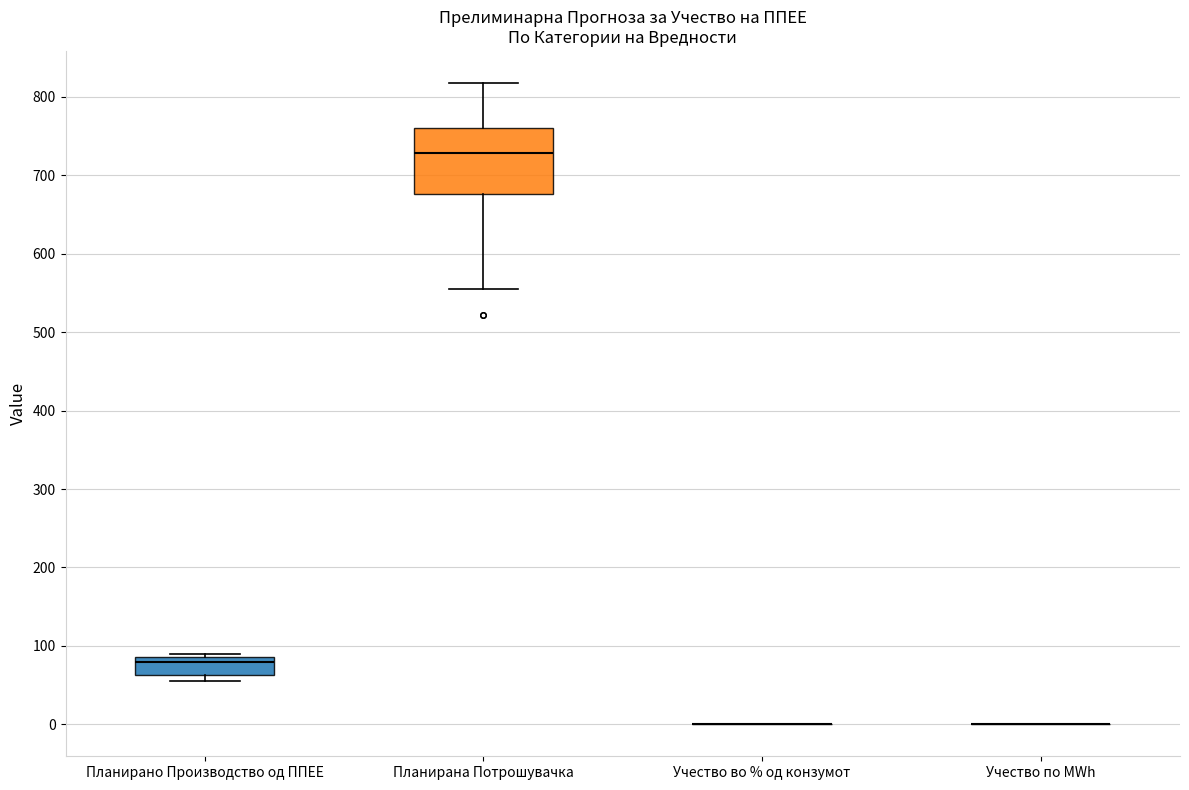

Reading left to right, read every box against the y-axis: the position of its median line, the range the box covers, and the ends of its whiskers. The values are not printed on the chart, so give them approximately, as read against the axis.

Планирано Производство од ППЕЕ: median 80, box 60 to 90, whiskers 60 (just below the box's lower edge) to 90
Планирана Потрошувачка: median 730, box 680 to 760, whiskers 550 to 820
Учество во % од конзумот: box collapsed to a line at 0, whiskers 0 to 0
Учество по MWh: box collapsed to a line at 0, whiskers 0 to 0